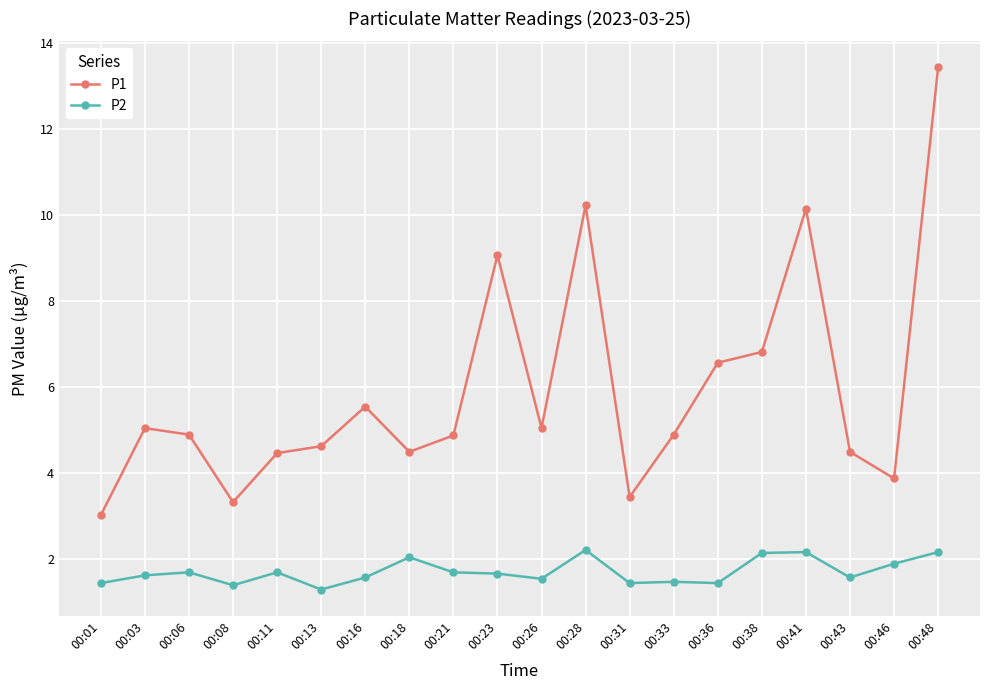

What is the minimum value for P2?

1.3